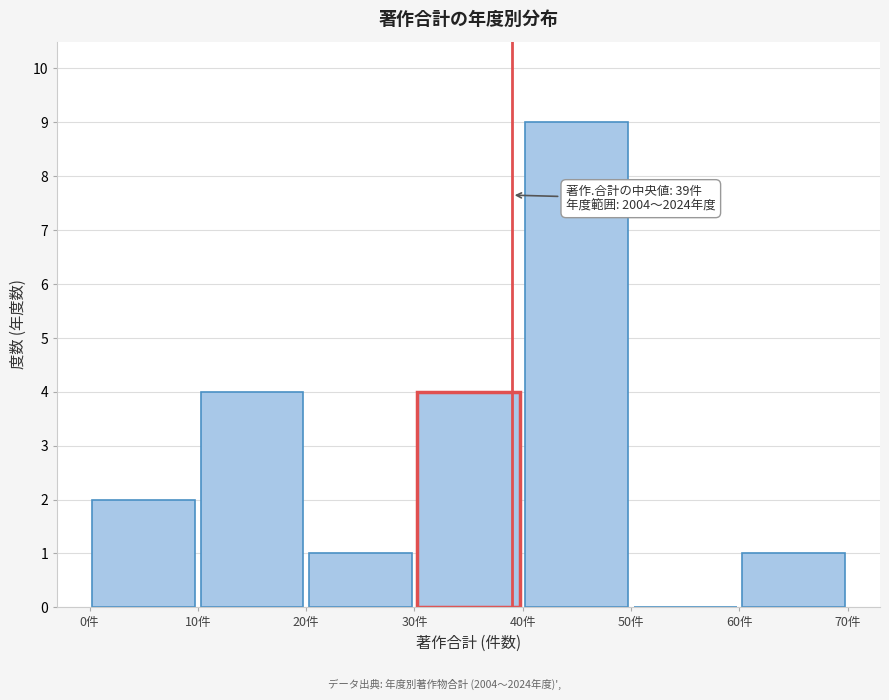

Over which range of the x-axis is the bar tallest?

40 to 50